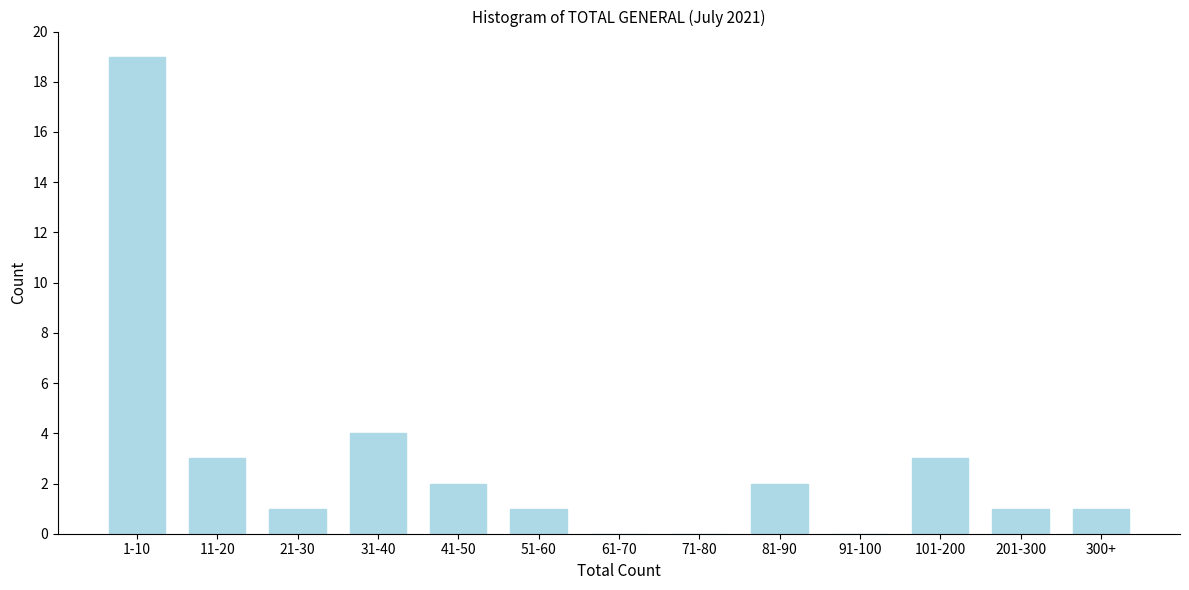

Reading left to right, extract all data points from this chart.

1-10=19	11-20=3	21-30=1	31-40=4	41-50=2	51-60=1	61-70=0	71-80=0	81-90=2	91-100=0	101-200=3	201-300=1	300+=1